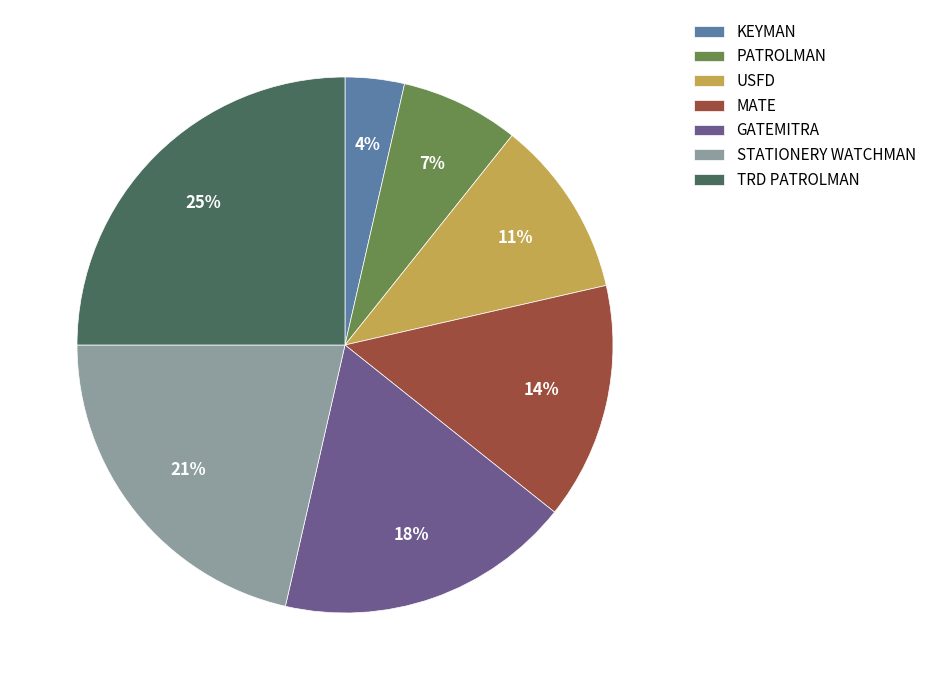

To the nearest percent, what is the difference between the largest and smallest slice percentages?

21%